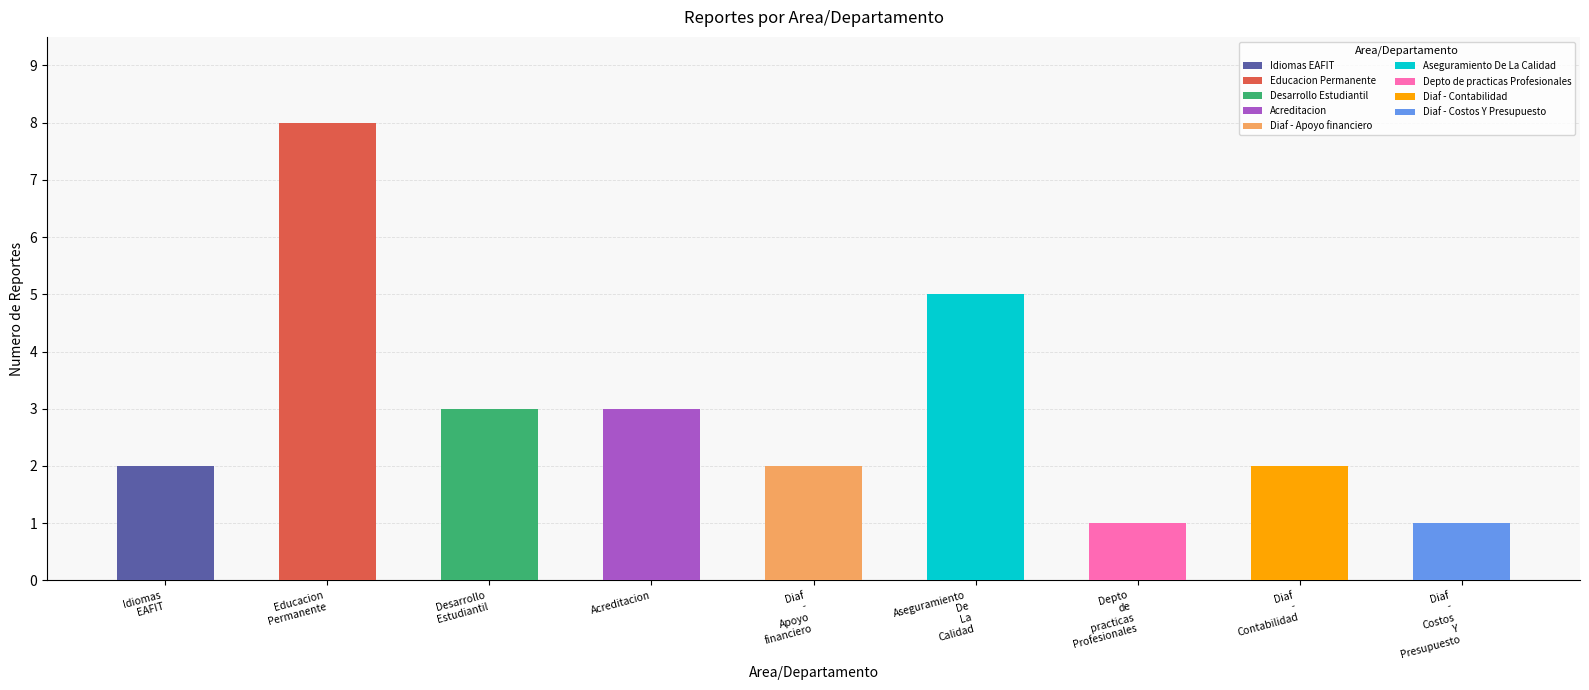

What is the difference between the maximum and minimum values?

7